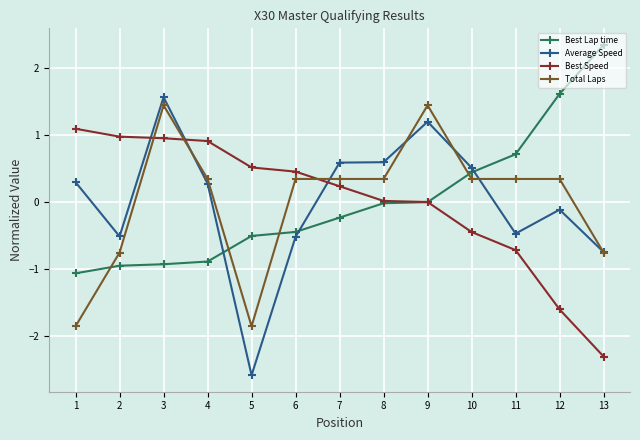

Is the value of Best Speed at 2 greater than the value of Total Laps at 2?

Yes